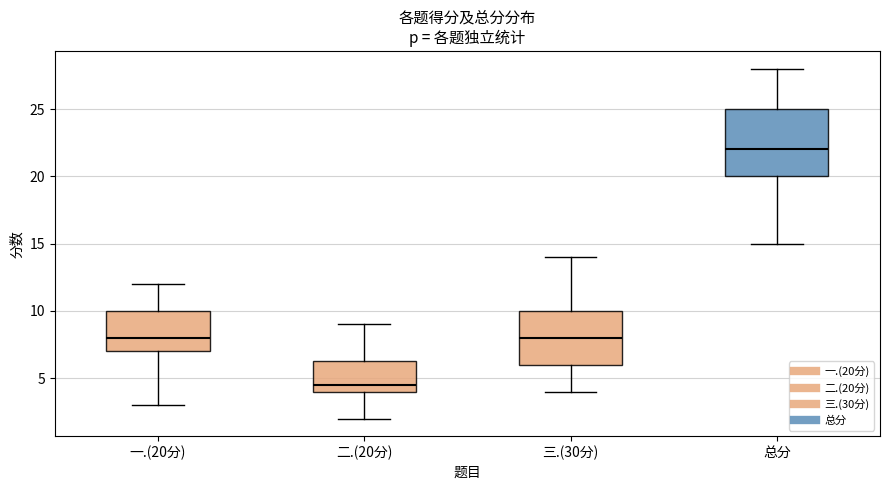

Comparing the boxes themselves (not the whiskers), which one is the tallest?

总分